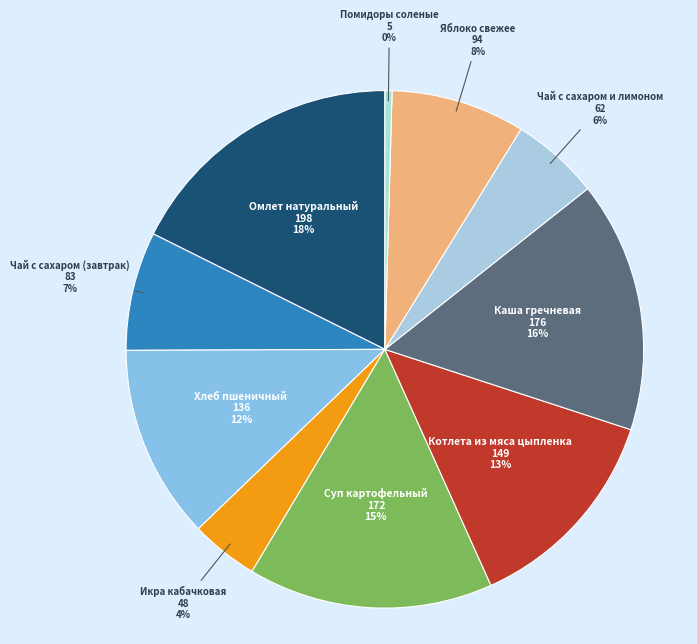

Do Омлет натуральный and Чай с сахаром (завтрак) together represent more than half of the pie?

No